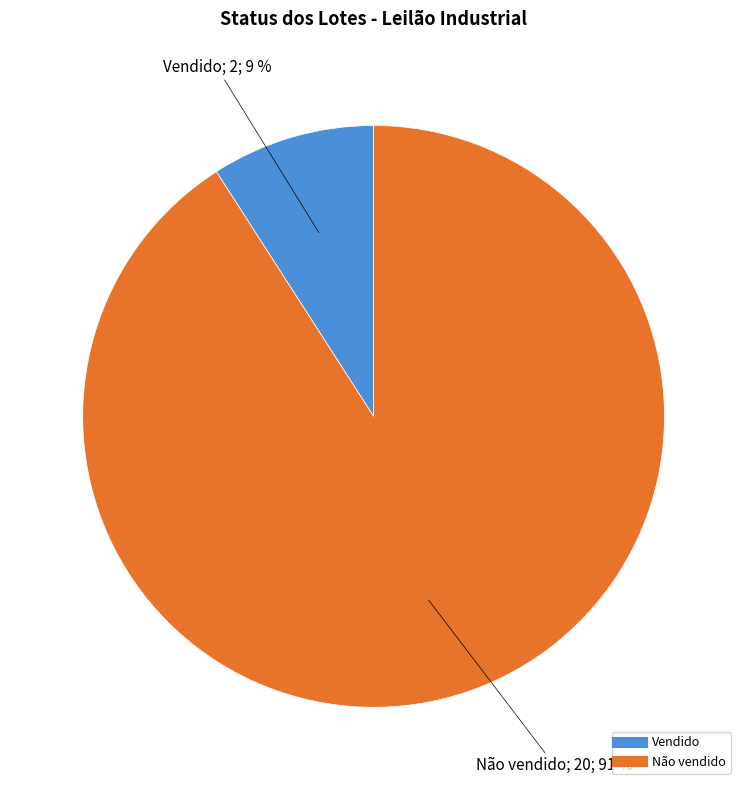

Is the sum of Vendido and Não vendido greater than half?

Yes